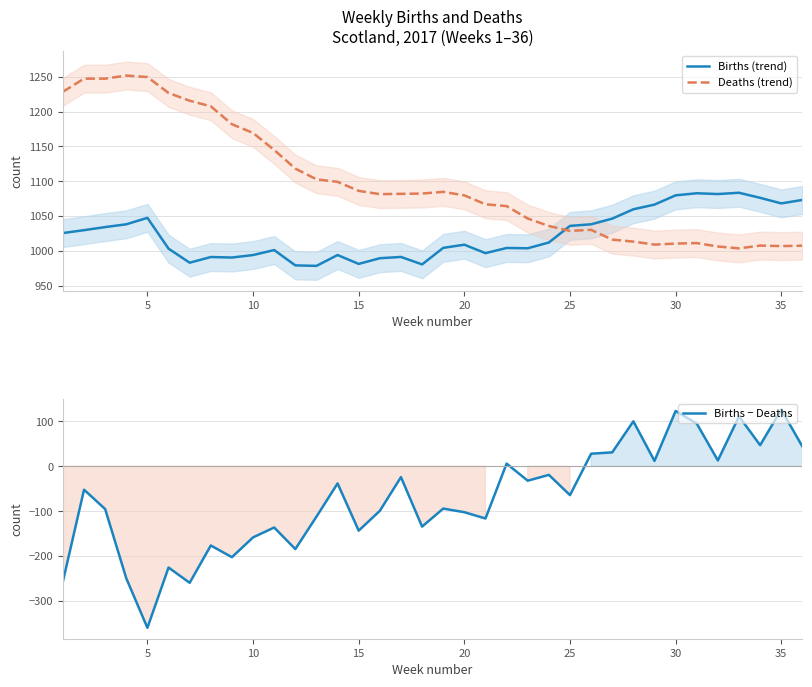

Which series has the widest spread of values?

Births − Deaths